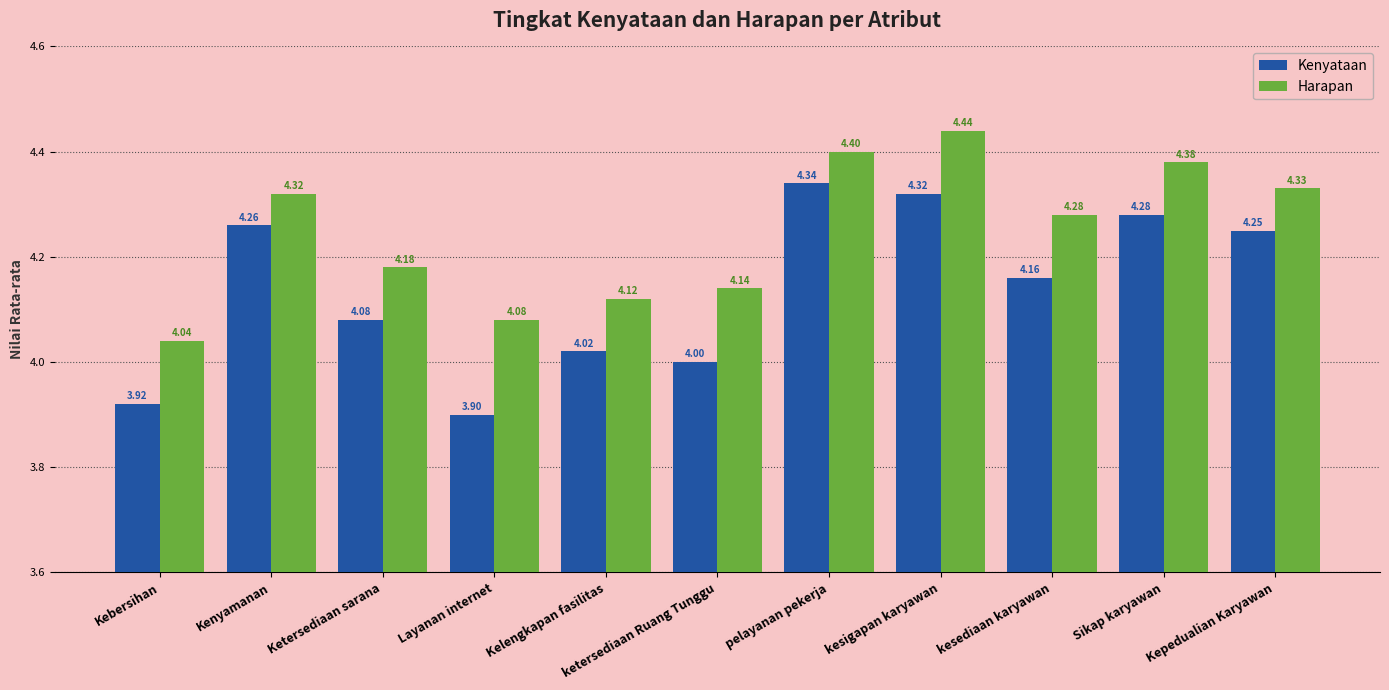

At which label is Kenyataan closest to 4?

ketersediaan Ruang Tunggu